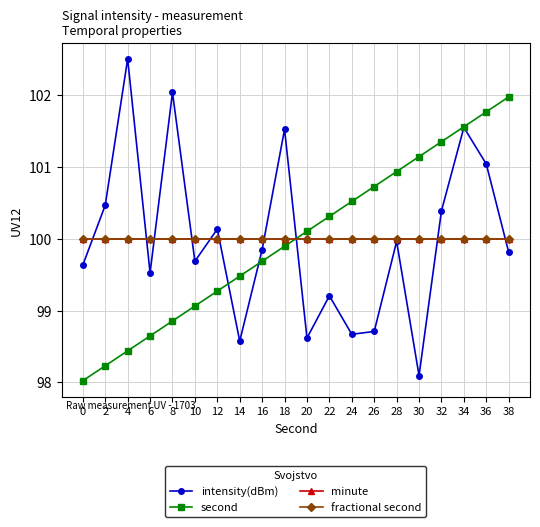

Is the value of intensity(dBm) at 10 greater than the value of second at 20?

No